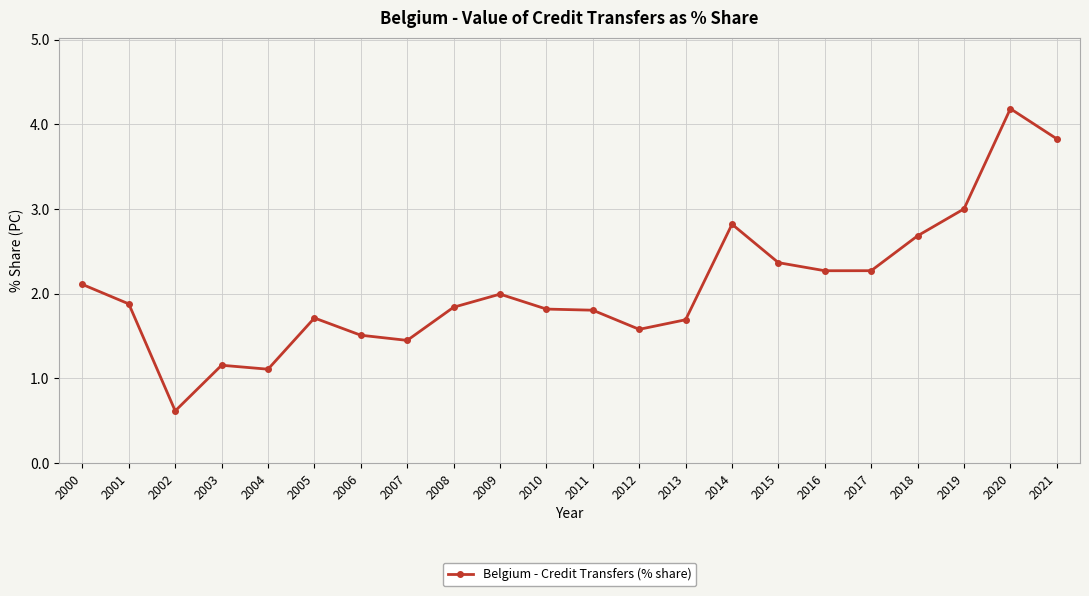

Read the value at 2014.

2.8